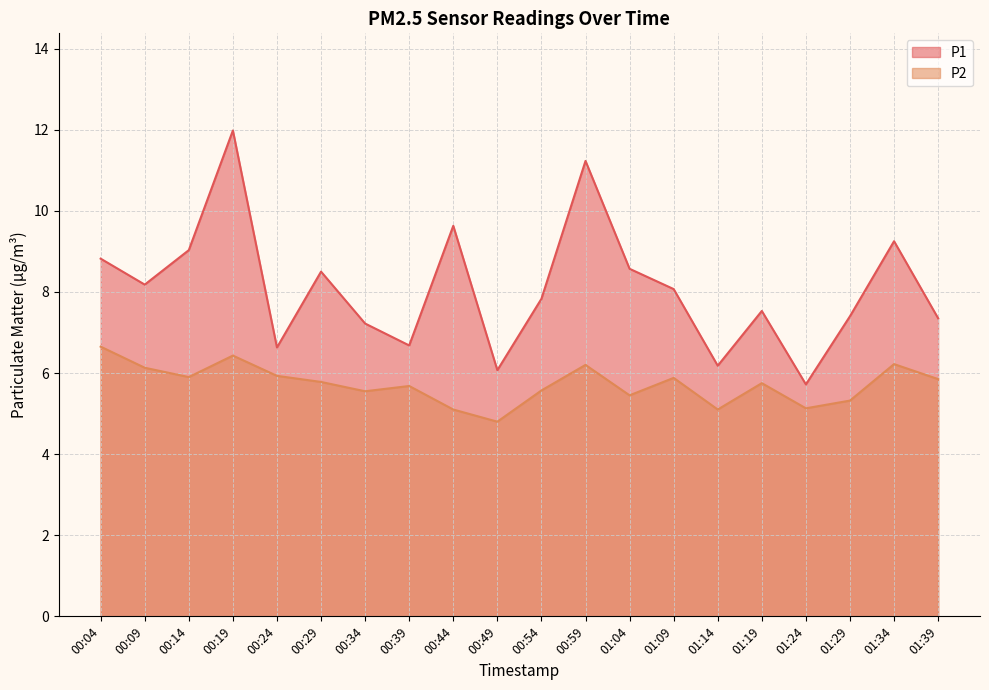

Where is the first local minimum for P2?

00:14